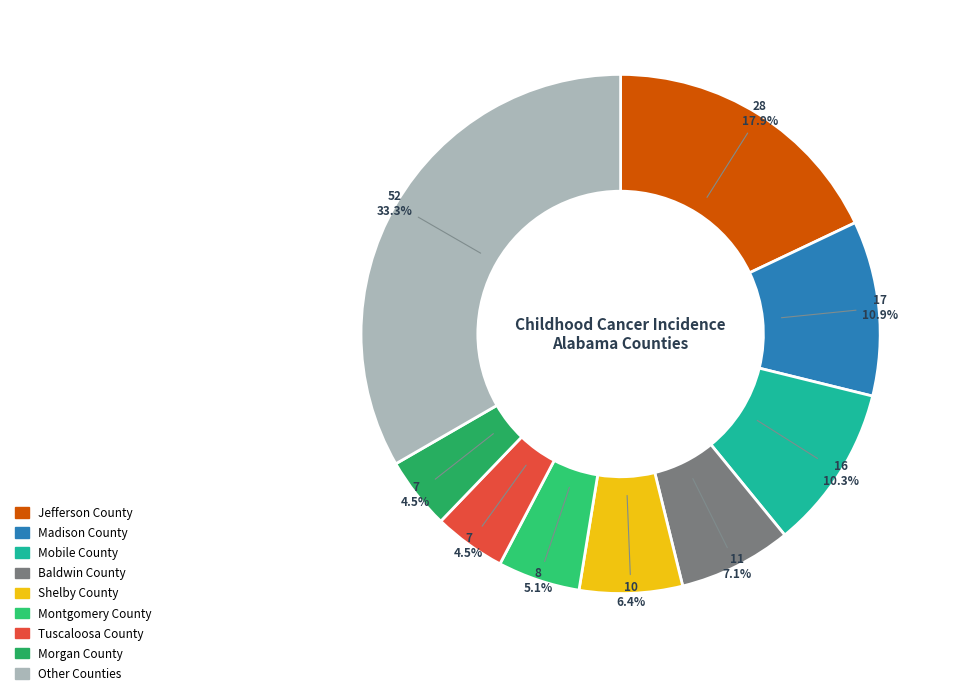

To the nearest percent, what is the difference between the largest and smallest slice percentages?

29%